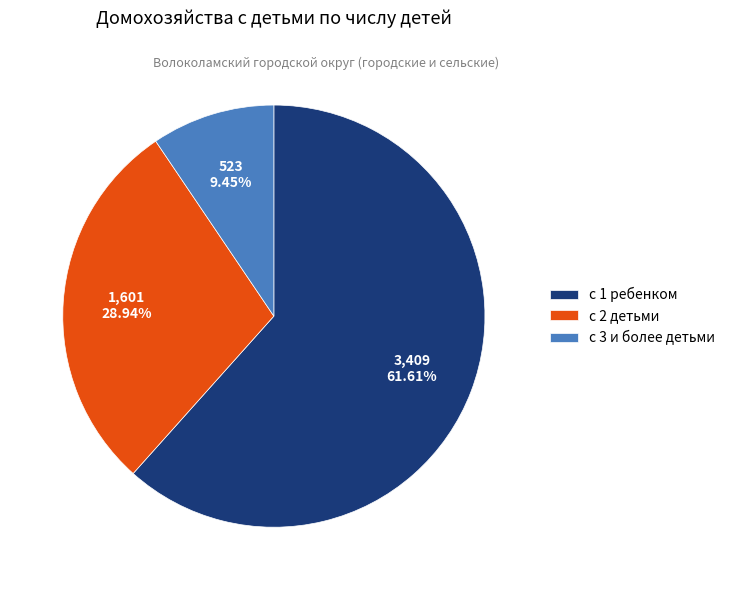

Which has a higher value, с 3 и более детьми or с 2 детьми?

с 2 детьми